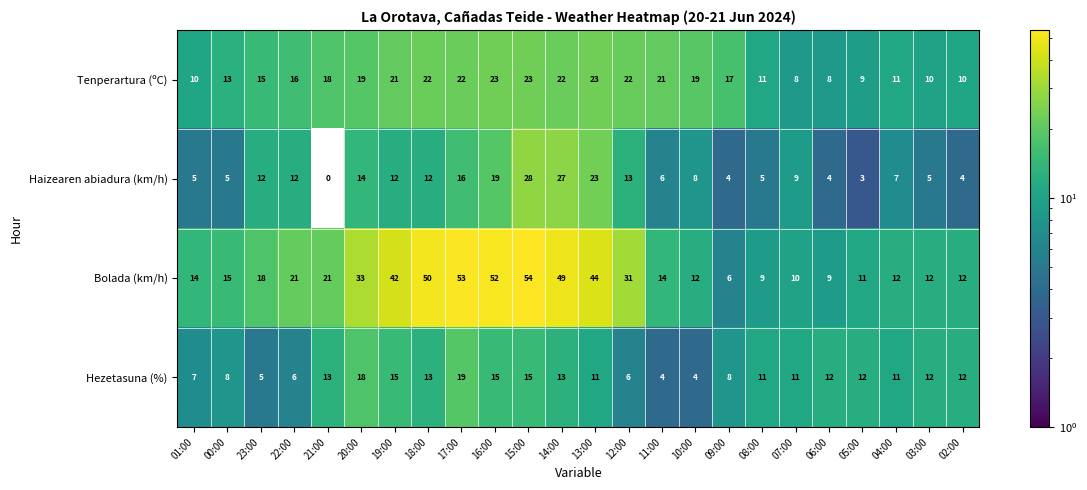

Which series changed the most between 23:00 and 19:00?

Bolada (km/h)